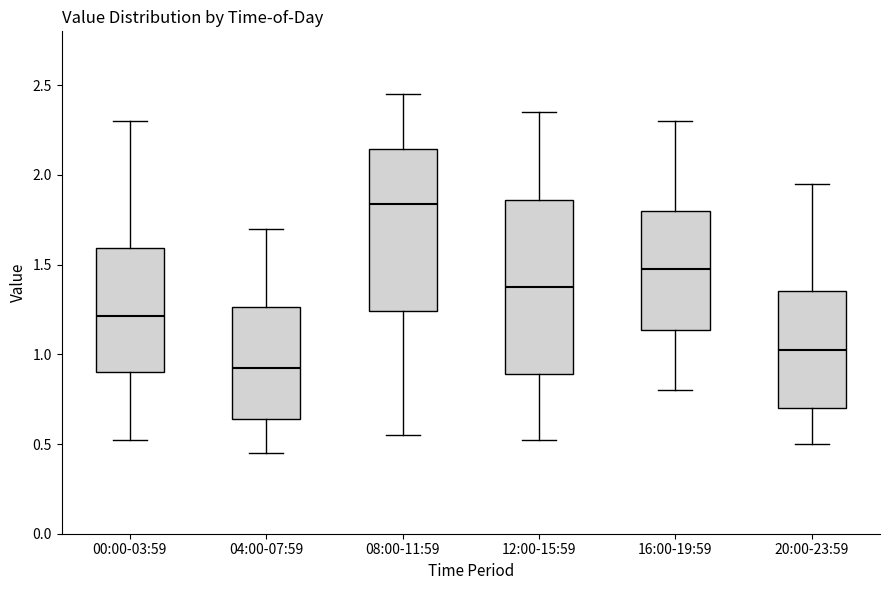

Reading left to right, read every box against the y-axis: the position of its median line, the range the box covers, and the ends of its whiskers. The values are not printed on the chart, so give them approximately, as read against the axis.

00:00-03:59: median 1.20, box 0.90 to 1.60, whiskers 0.50 to 2.30
04:00-07:59: median 0.95, box 0.65 to 1.25, whiskers 0.45 to 1.70
08:00-11:59: median 1.85, box 1.25 to 2.15, whiskers 0.55 to 2.45
12:00-15:59: median 1.40, box 0.90 to 1.85, whiskers 0.50 to 2.35
16:00-19:59: median 1.50, box 1.15 to 1.80, whiskers 0.80 to 2.30
20:00-23:59: median 1.05, box 0.70 to 1.35, whiskers 0.50 to 1.95